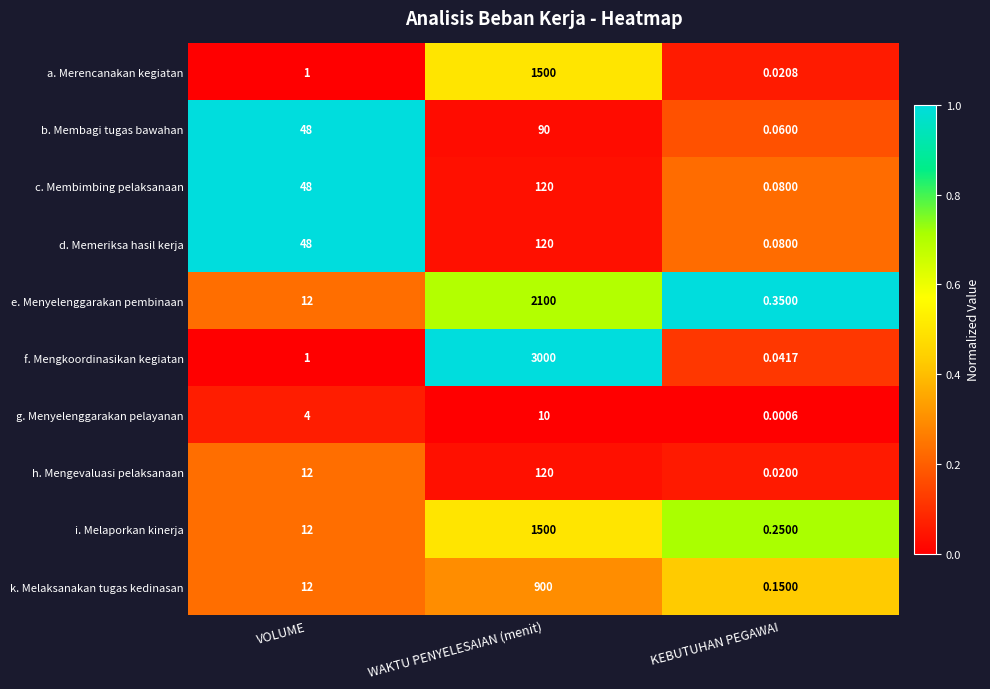

List the labels in order of f. Mengkoordinasikan kegiatan value, largest first.

WAKTU PENYELESAIAN (menit), VOLUME, KEBUTUHAN PEGAWAI